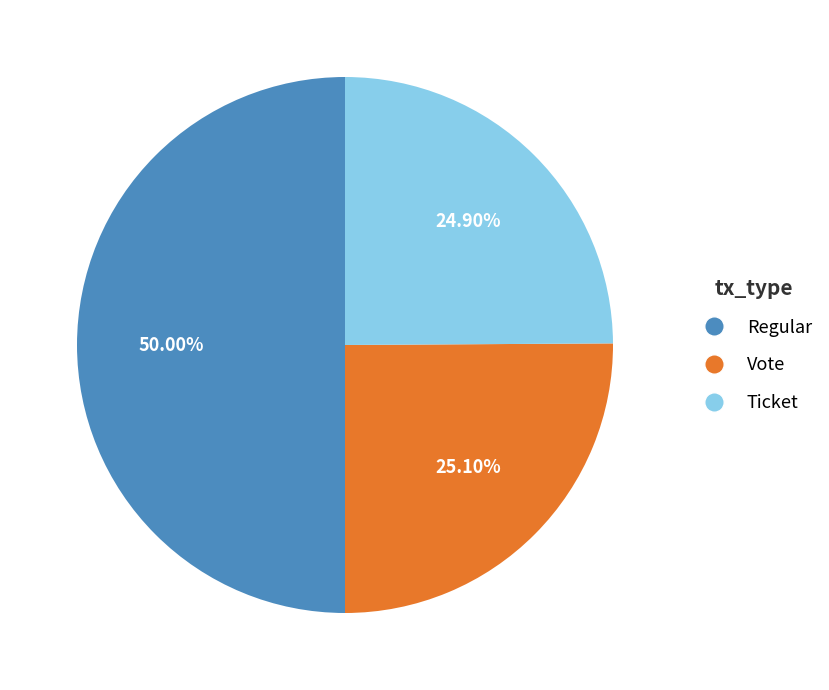

How many slices are in this pie chart?

3